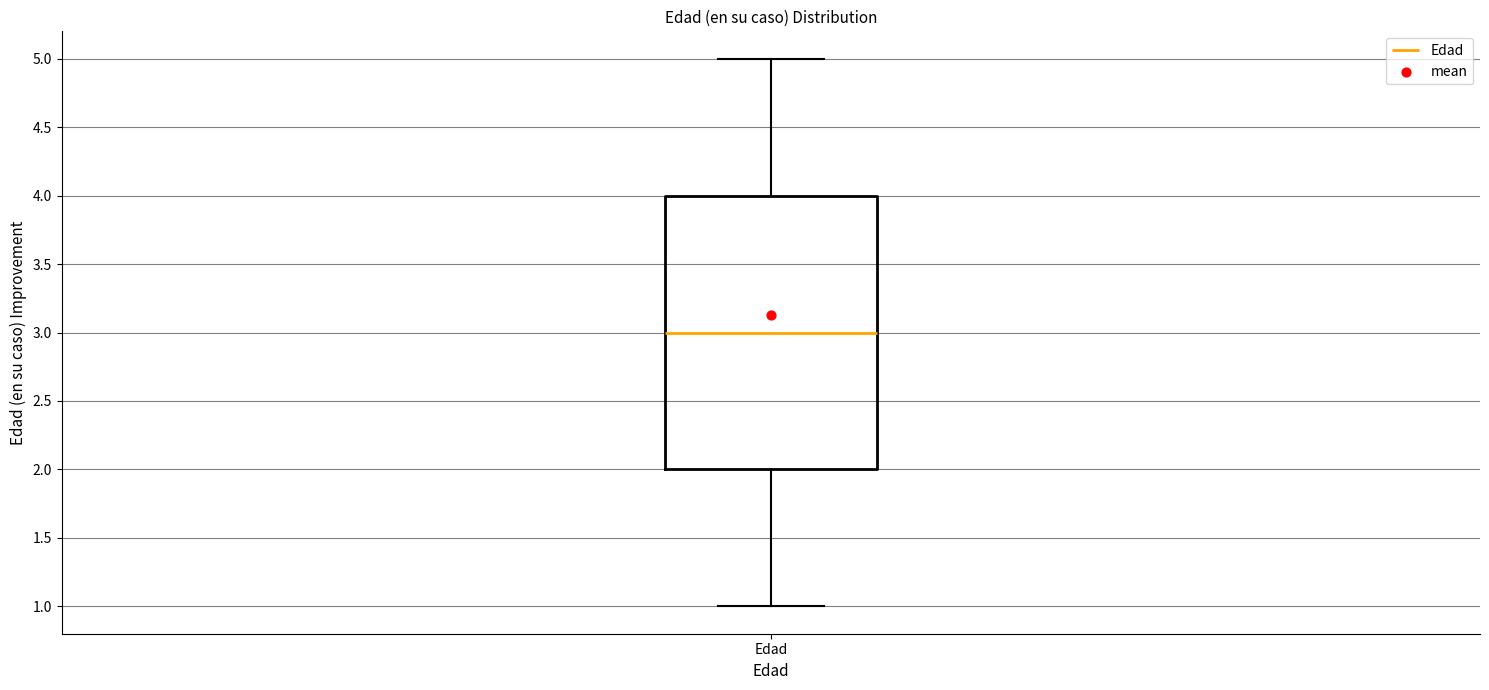

Transcribe this box plot: give where the median line is, the range the box spans, and where the two whiskers end, as read against the y-axis. The values are not printed on the chart, so give them approximately, as read against the axis.

median 3, box 2 to 4, whiskers 1 to 5